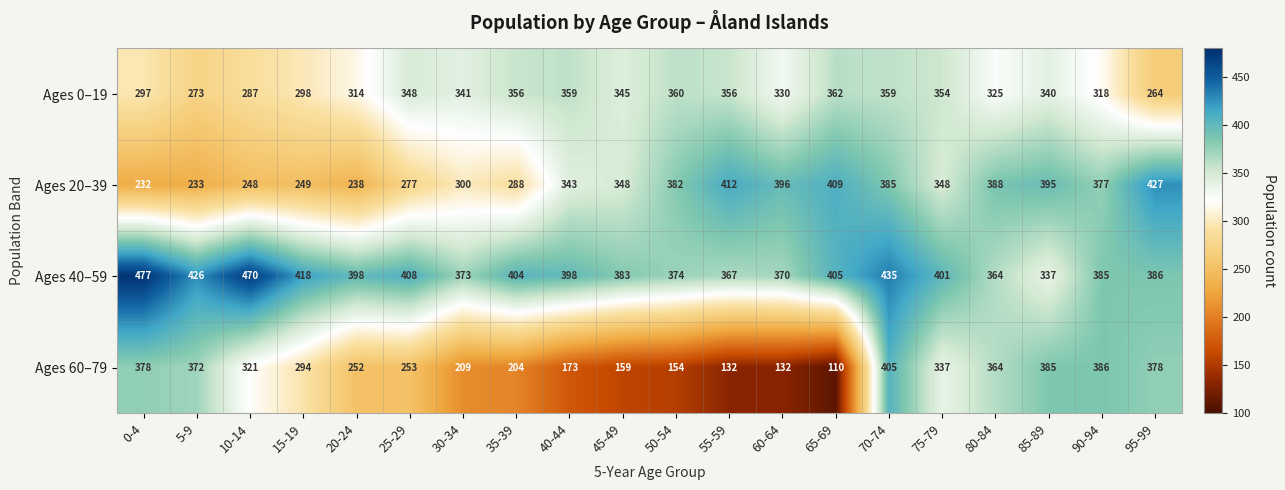

True or false: Ages 0–19 has a value of 287 at 10-14.

True